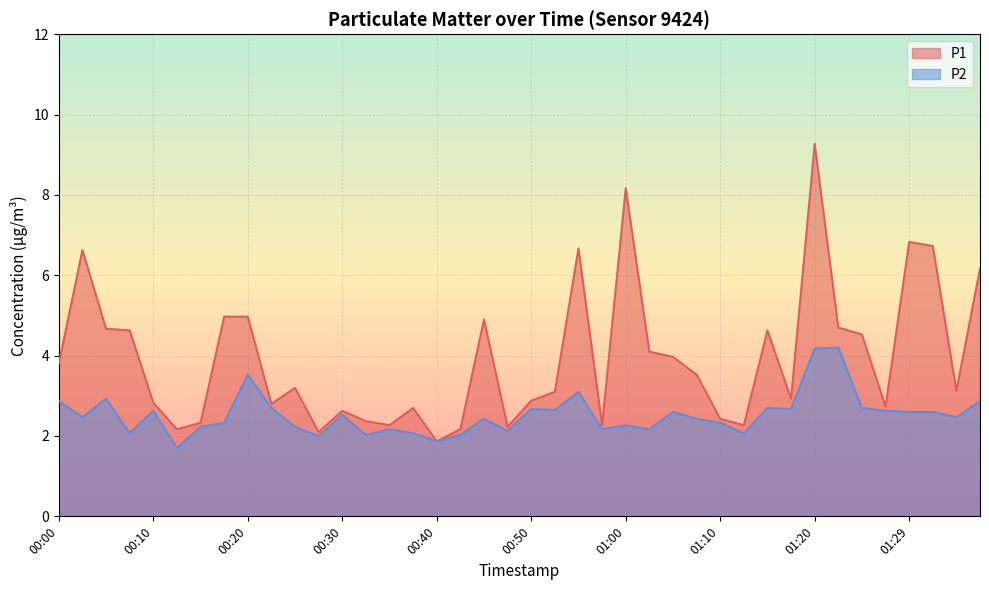

Reading right to left, extract all data points from this chart.

P1: 6.2	3.1	6.7	6.8	2.7	4.5	4.7	9.3	2.9	4.6	2.3	2.4	3.5	4.0	4.1	8.2	2.3	6.7	3.1	2.9	2.2	4.9	2.2	1.9	2.7	2.3	2.4	2.6	2.1	3.2	2.8	5.0	5.0	2.3	2.2	2.8	4.6	4.7	6.6	3.8
P2: 2.9	2.5	2.6	2.6	2.6	2.7	4.2	4.2	2.7	2.7	2.1	2.3	2.4	2.6	2.2	2.3	2.2	3.1	2.6	2.7	2.1	2.4	2.0	1.9	2.1	2.2	2.0	2.5	2.0	2.2	2.7	3.5	2.3	2.2	1.7	2.6	2.1	2.9	2.5	2.9